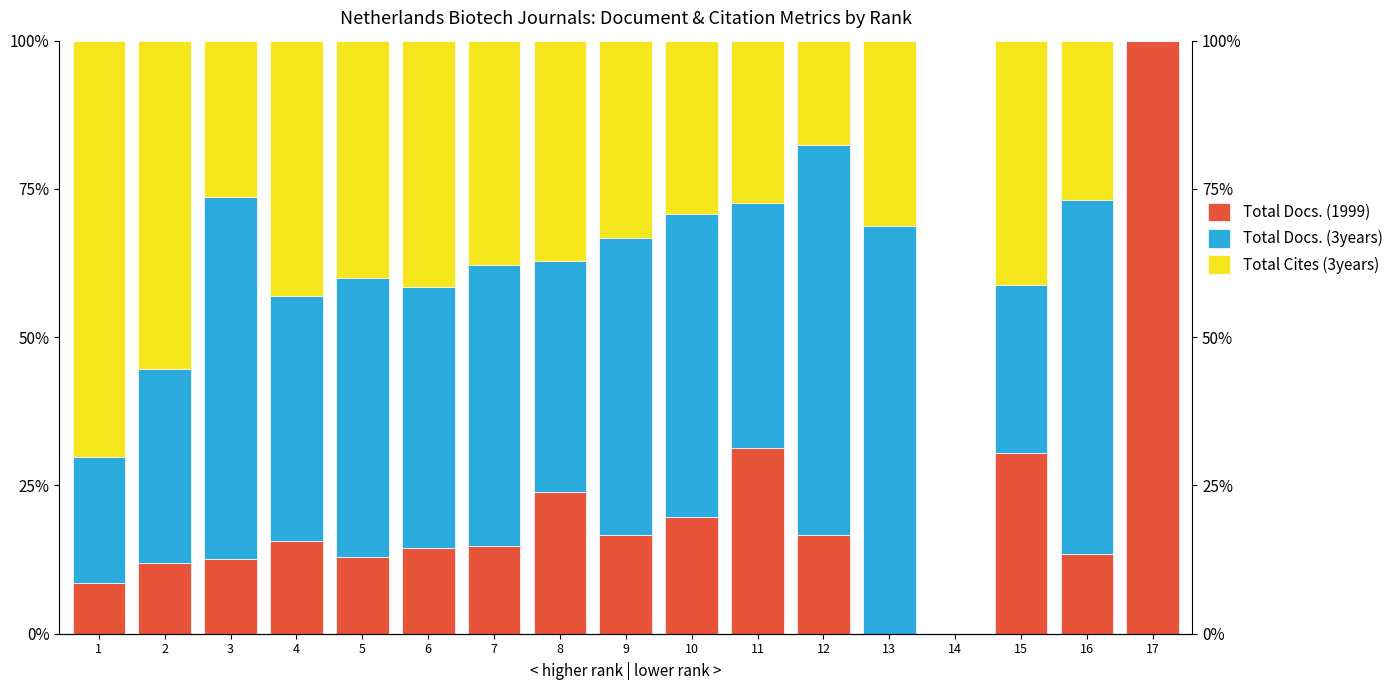

Reading left to right, list all the values displayed in this chart.

Total Docs. (1999): 8.5	11.9	12.6	15.6	13.0	14.5	14.7	24.0	16.7	19.7	31.2	16.7	0.0	0.0	30.4	13.5	100.0
Total Docs. (3years): 21.3	32.8	61.0	41.4	47.0	44.0	47.5	38.9	50.1	51.1	41.4	65.8	68.8	0.0	28.3	59.6	0.0
Total Cites (3years): 70.2	55.3	26.4	43.0	40.1	41.5	37.8	37.2	33.2	29.1	27.3	17.5	31.2	0.0	41.2	26.9	0.0